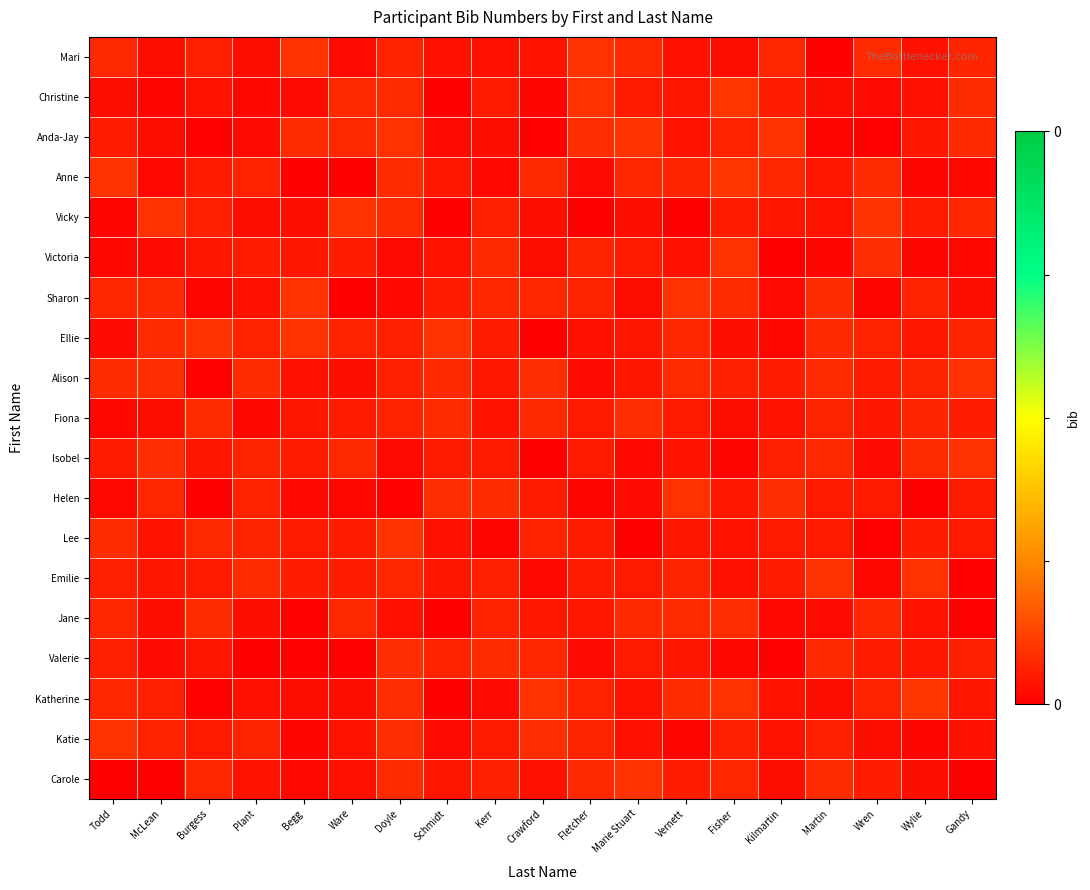

Which has a higher value, McLean or Kilmartin?

Kilmartin